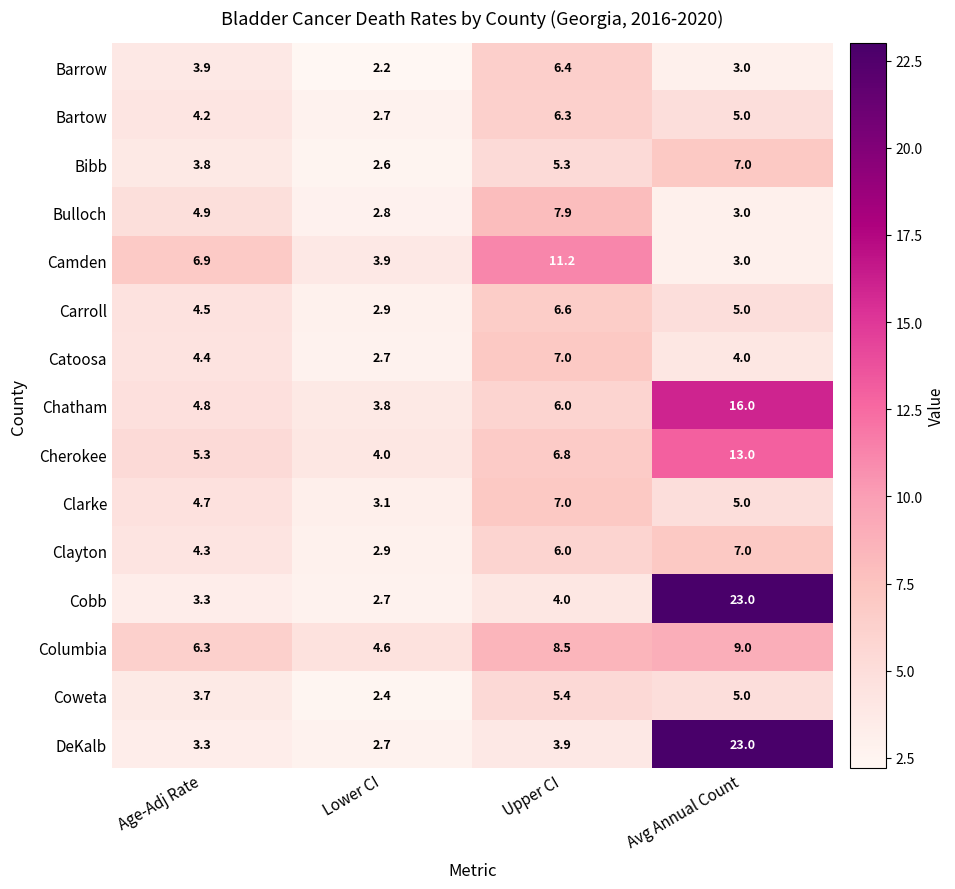

What is the difference between the Bartow values at Upper CI and Lower CI?

3.6